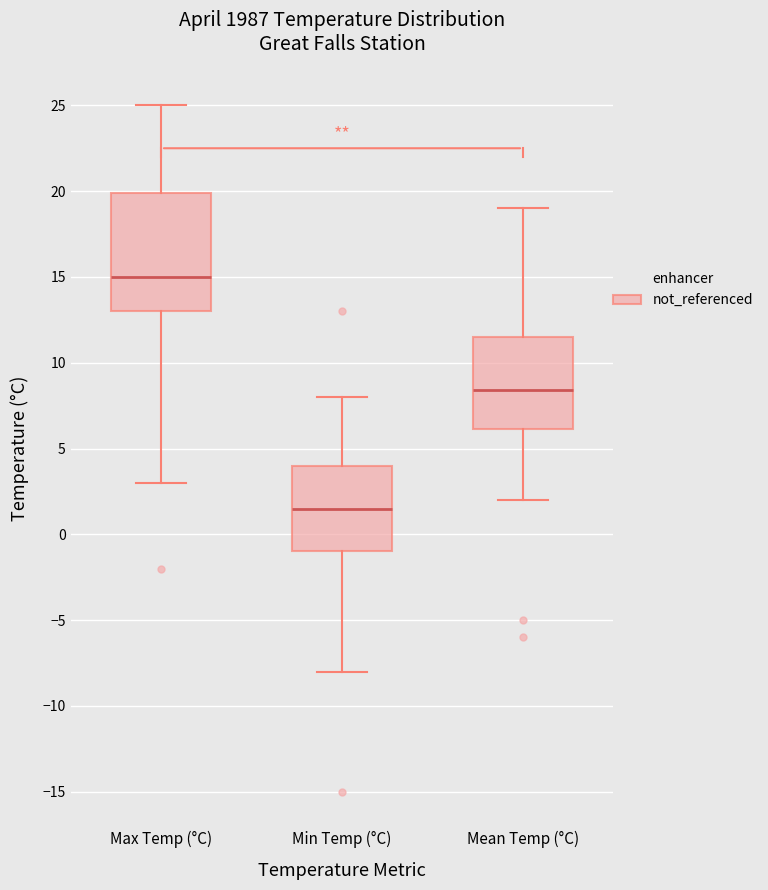

Reading left to right, transcribe this box plot: for each box, give where its median line is, the range the box spans, and where its two whiskers end, as read against the y-axis. The values are not printed on the chart, so give them approximately, as read against the axis.

Max Temp (°C): median 15.0, box 13.0 to 20.0, whiskers 3.0 to 25.0
Min Temp (°C): median 1.5, box -1.0 to 4.0, whiskers -8.0 to 8.0
Mean Temp (°C): median 8.5, box 6.0 to 11.5, whiskers 2.0 to 19.0